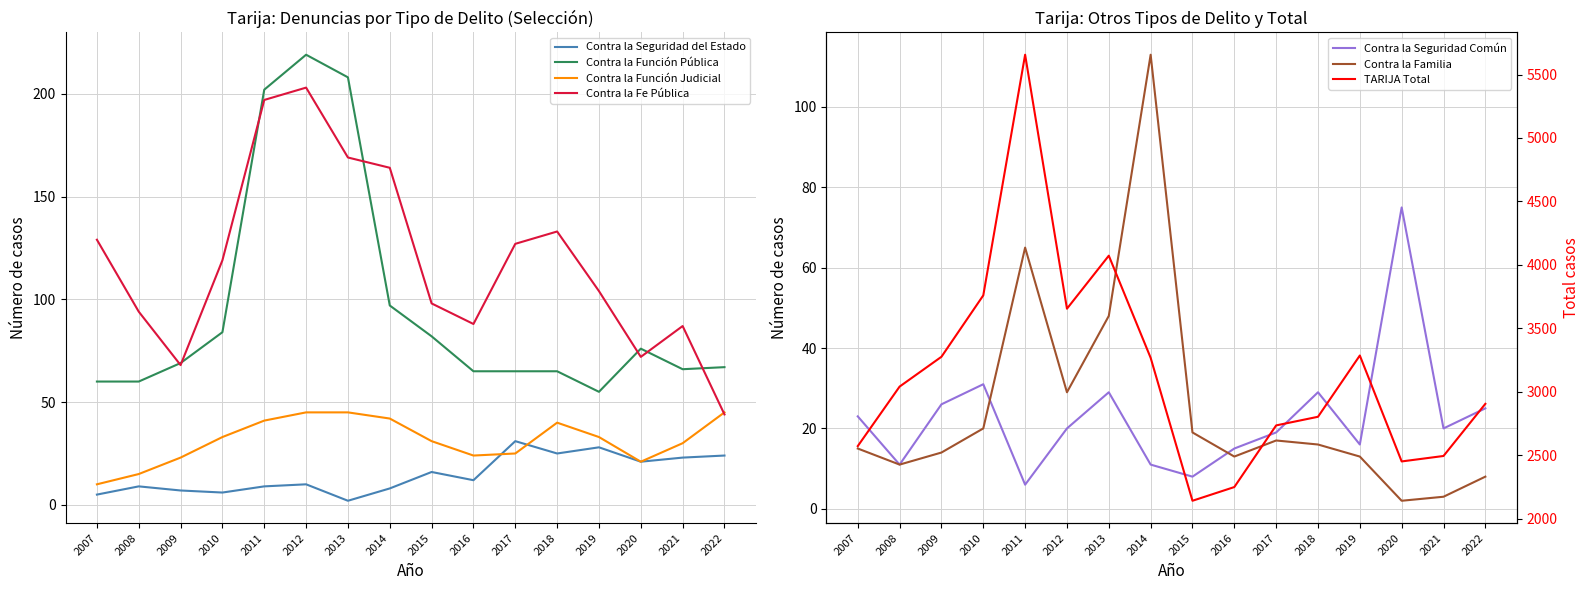

What is the average value of the Contra la Función Judicial series?

31